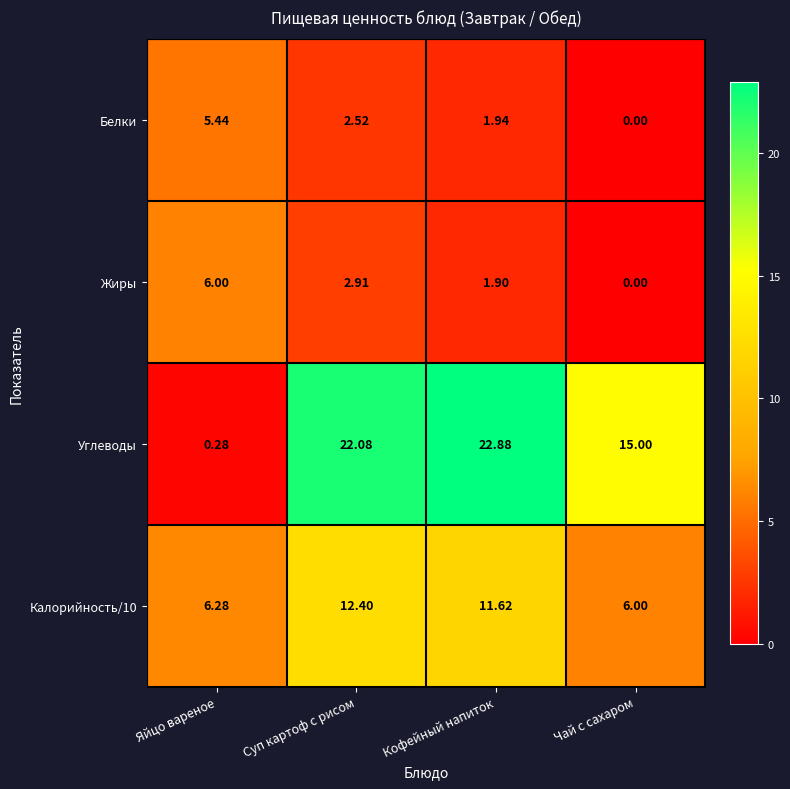

Which label corresponds to the smallest value in the chart?

Чай с сахаром